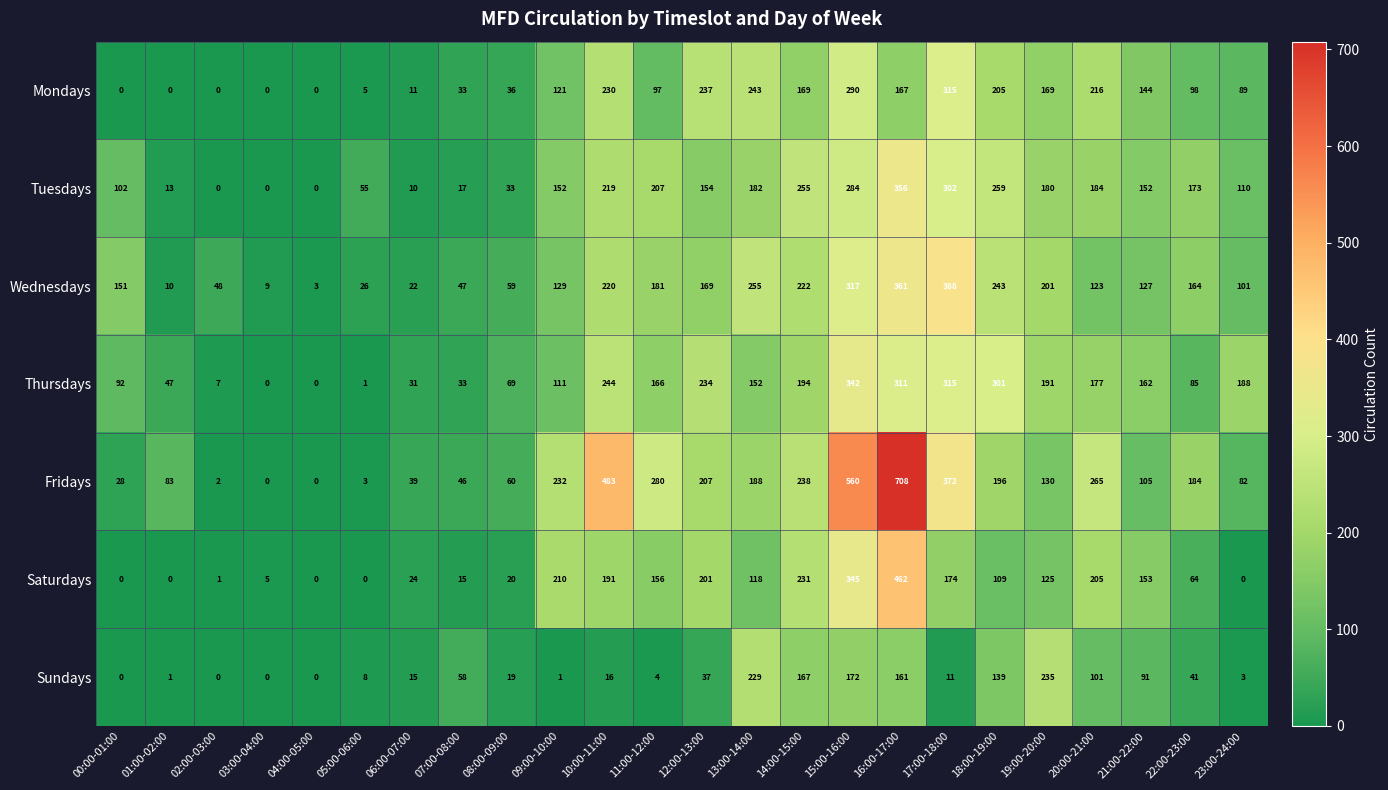

Count the number of data series in this chart.

7